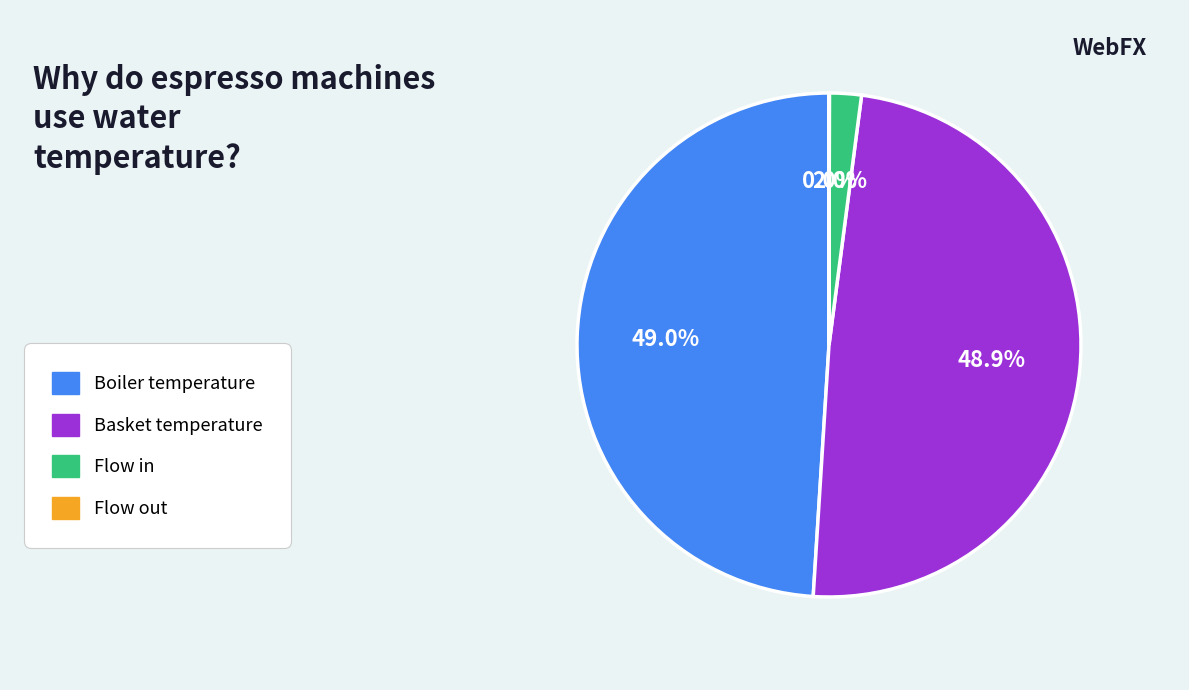

Is there any slice that represents more than half of the pie?

No